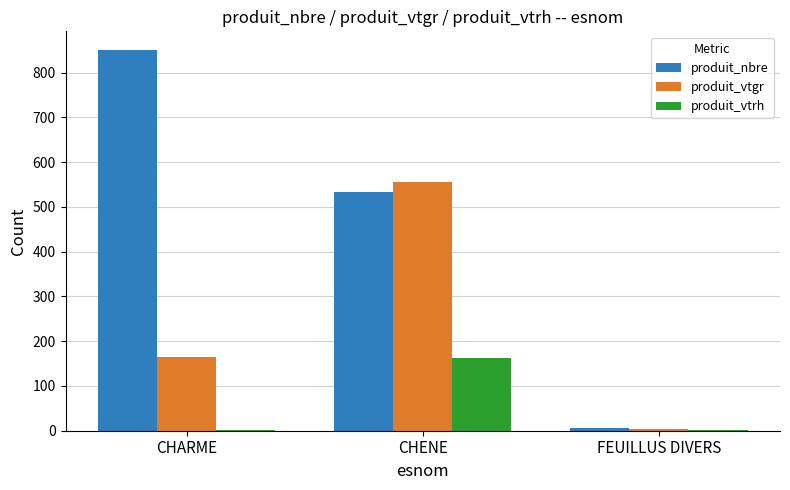

What is the sum of the produit_vtrh values at CHARME and FEUILLUS DIVERS?

3.0